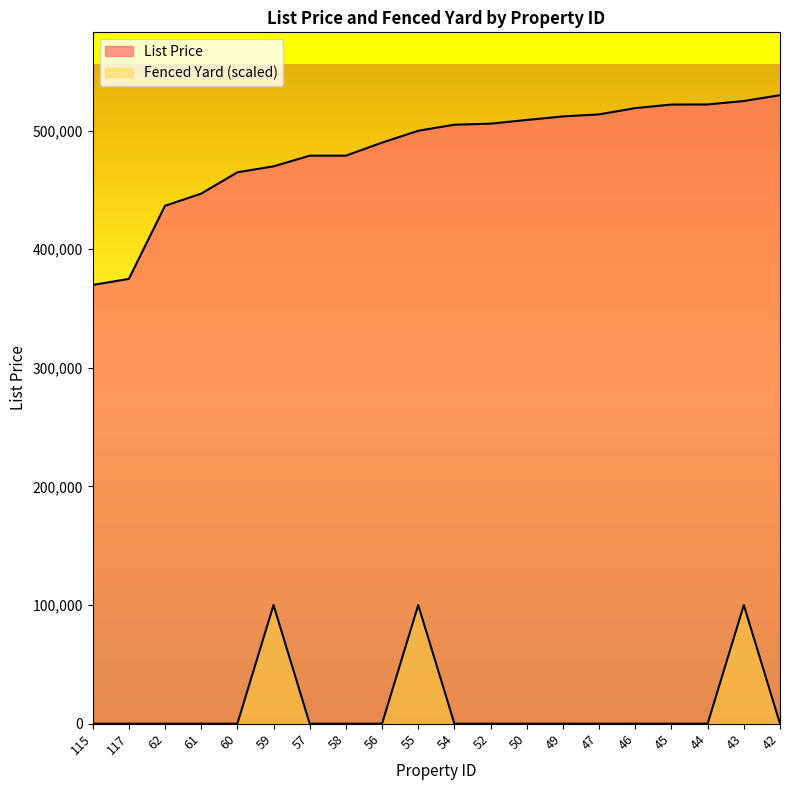

What is the label of the 9th point from the left?

56